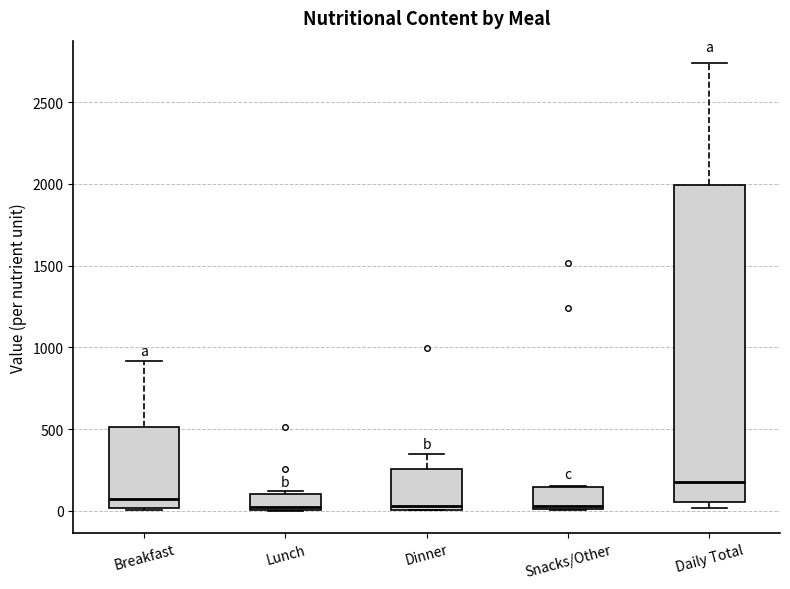

Reading left to right, read every box against the y-axis: the position of its median line, the range the box covers, and the ends of its whiskers. The values are not printed on the chart, so give them approximately, as read against the axis.

Breakfast: median 50, box 0 to 500, whiskers 0 to 900
Lunch: median 0 (just above the box's lower edge), box 0 to 100, whiskers 0 to 100 (just above the box's upper edge)
Dinner: median 50, box 0 to 250, whiskers 0 to 350
Snacks/Other: median 50, box 0 to 150, whiskers 0 to 150
Daily Total: median 200, box 50 to 2000, whiskers 0 to 2750